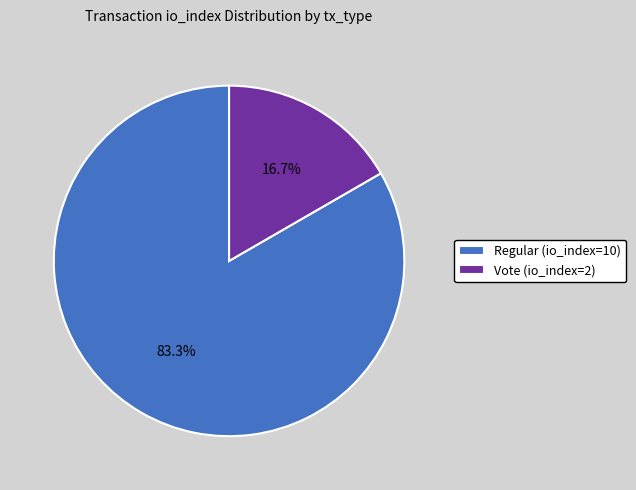

Do Regular (io_index=10) and Vote (io_index=2) together represent more than half of the pie?

Yes